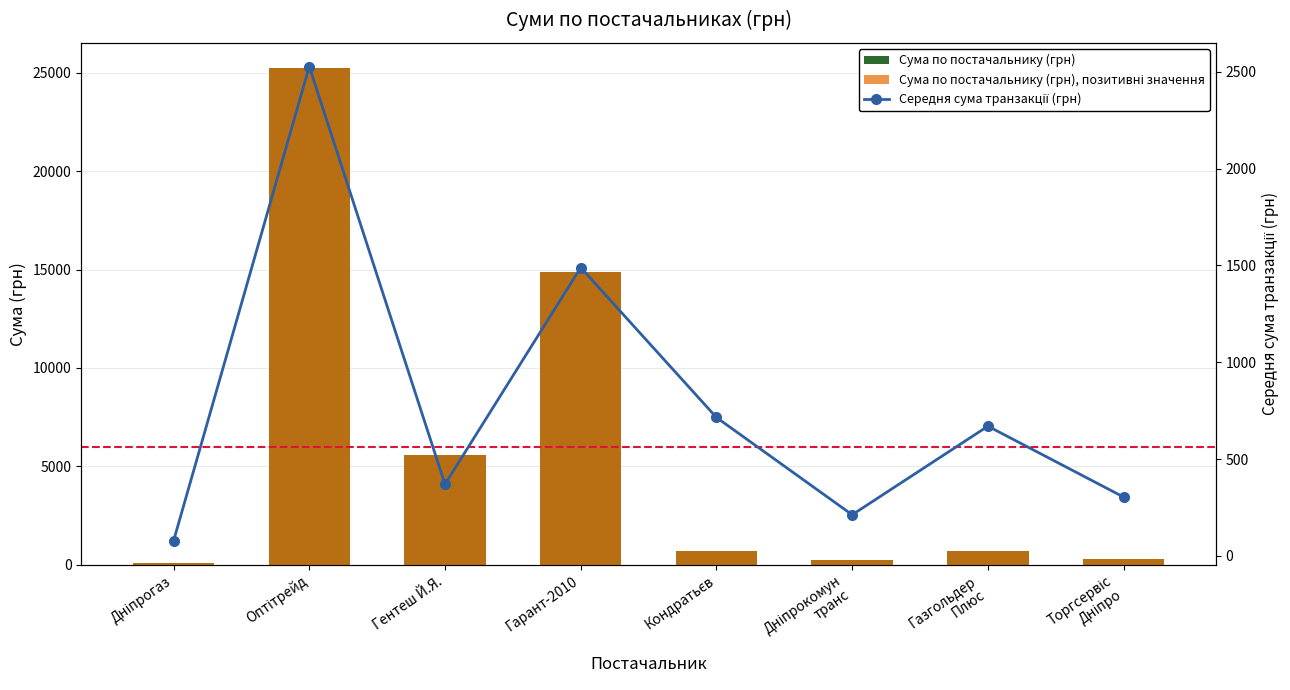

What are all the series names shown in the legend?

Сума по постачальнику (грн), Сума по постачальнику (грн), позитивні значення, Середня сума транзакції (грн)